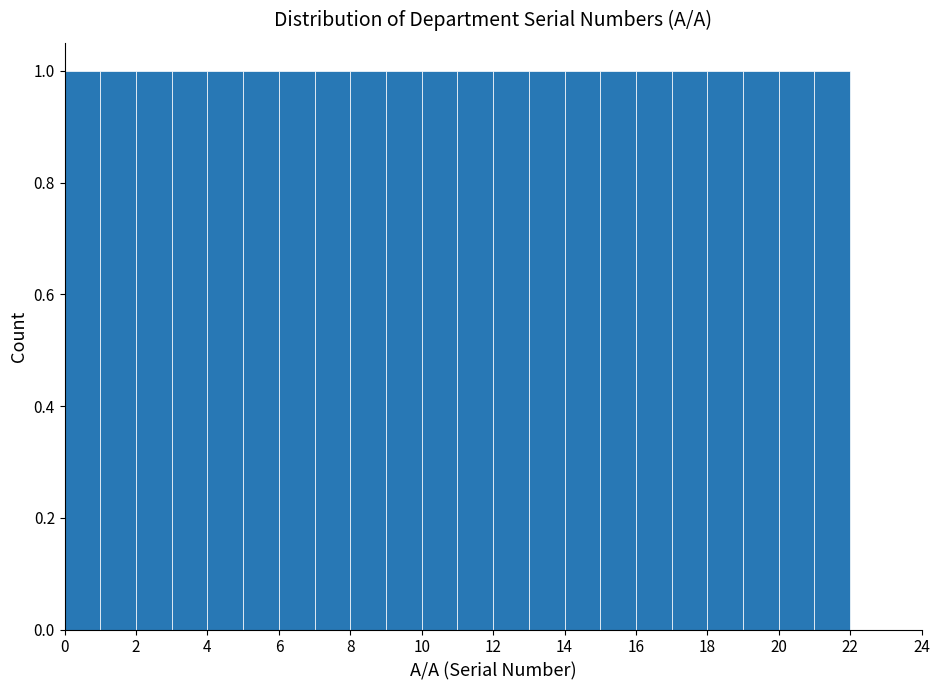

Reading left to right, list every bar in this chart as the range it spans on the x-axis followed by its height. The values are not printed on the chart, so give them approximately, as read against the axis.

0 to 1: 1
1 to 2: 1
2 to 3: 1
3 to 4: 1
4 to 5: 1
5 to 6: 1
6 to 7: 1
7 to 8: 1
8 to 9: 1
9 to 10: 1
10 to 11: 1
11 to 12: 1
12 to 13: 1
13 to 14: 1
14 to 15: 1
15 to 16: 1
16 to 17: 1
17 to 18: 1
18 to 19: 1
19 to 20: 1
20 to 21: 1
21 to 22: 1